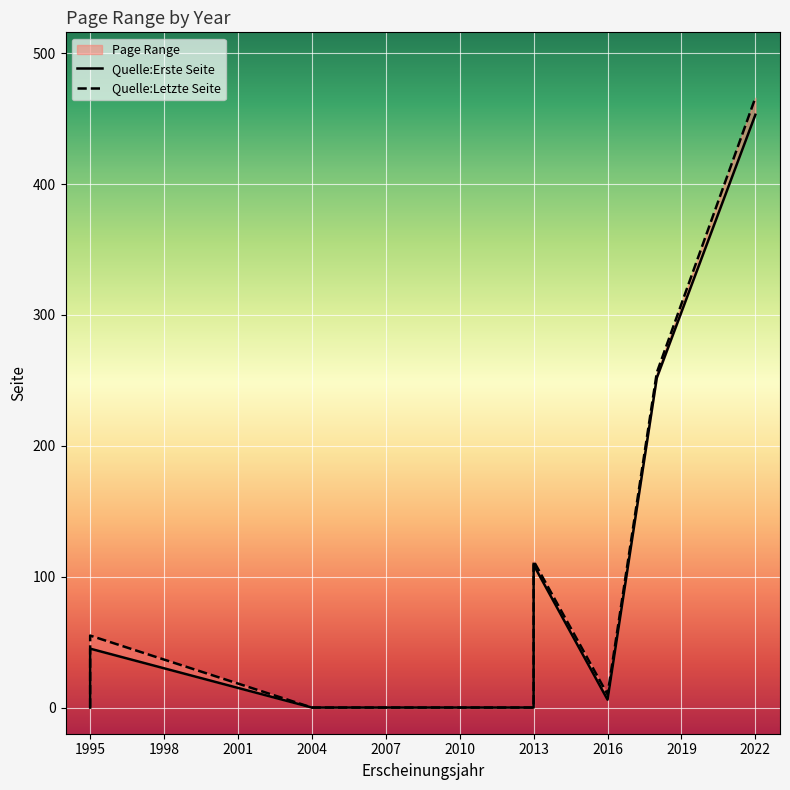

List the series in order of their overall mean, lowest first.

Quelle:Erste Seite, Quelle:Letzte Seite